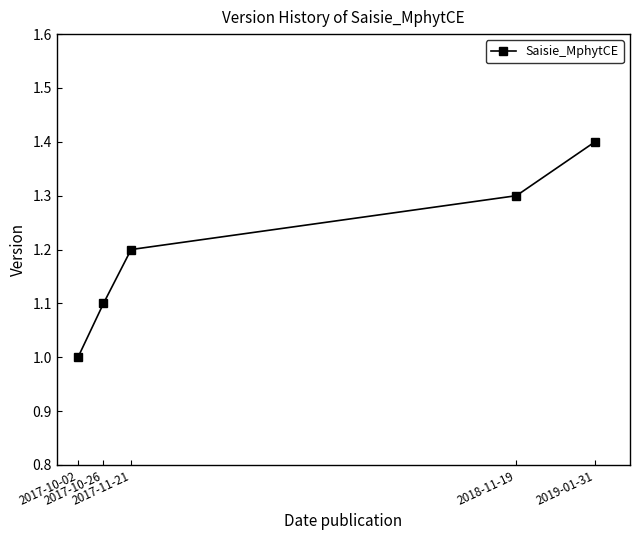

Reading left to right, transcribe all the data shown in this chart.

2017-10-02=1.0	2017-10-26=1.1	2017-11-21=1.2	2018-11-19=1.3	2019-01-31=1.4